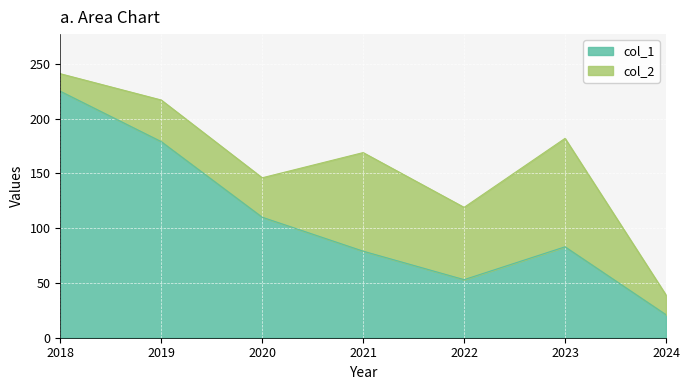

How many interior local peaks (higher than both neighbors) does the data have?

1